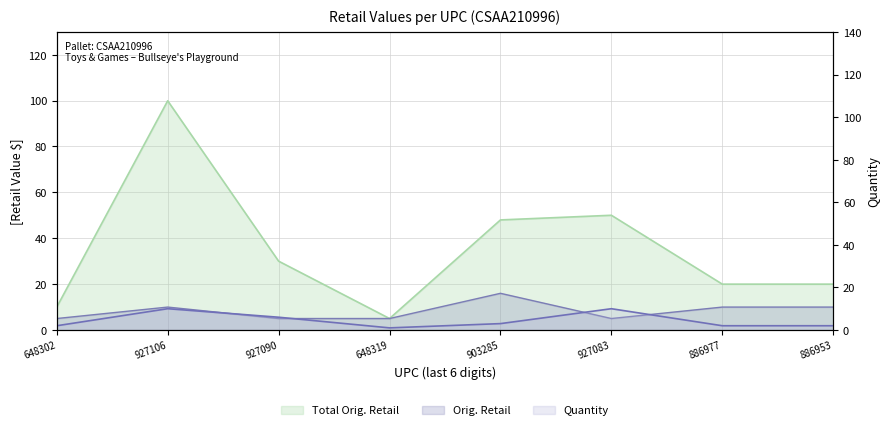

At which label does Total Orig. Retail reach its minimum?

648319